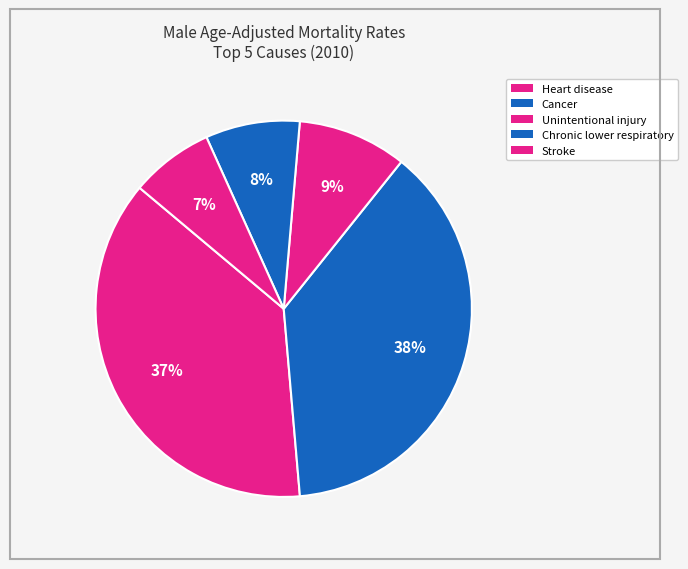

What is the total percentage of Stroke and Heart disease?

44.6%